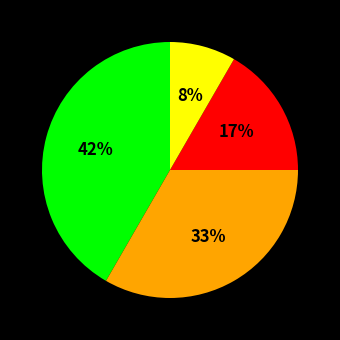

Does any single category account for the majority?

No